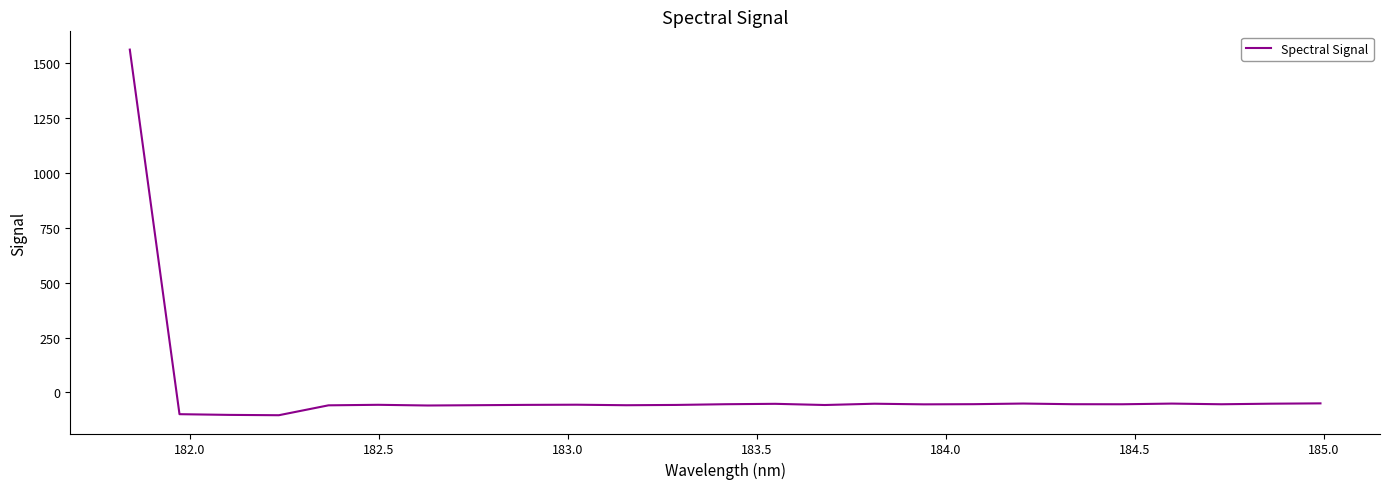

What is the difference between the maximum and minimum values?

1667.0